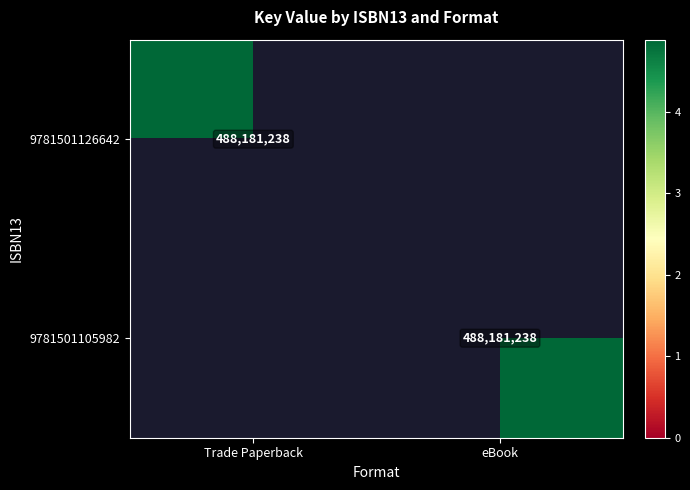

Is it true that 9781501126642 equals 717774822 at Trade Paperback?

False